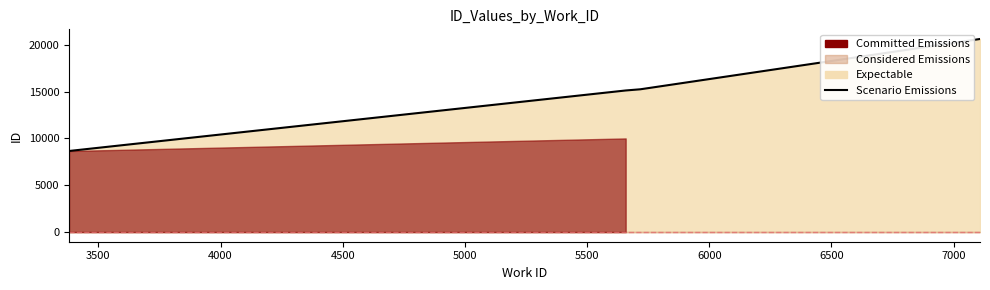

What is the value of the 1st point from the left?

8658